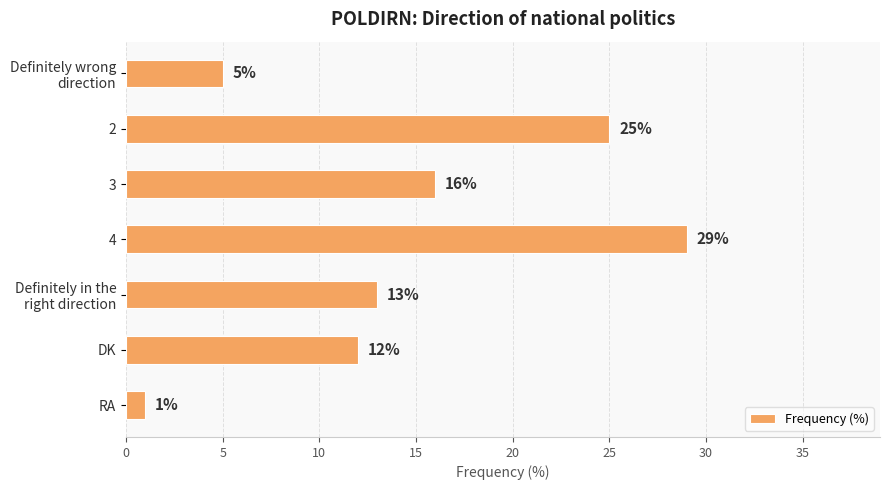

Reading top to bottom, extract all data points from this chart.

5	25	16	29	13	12	1